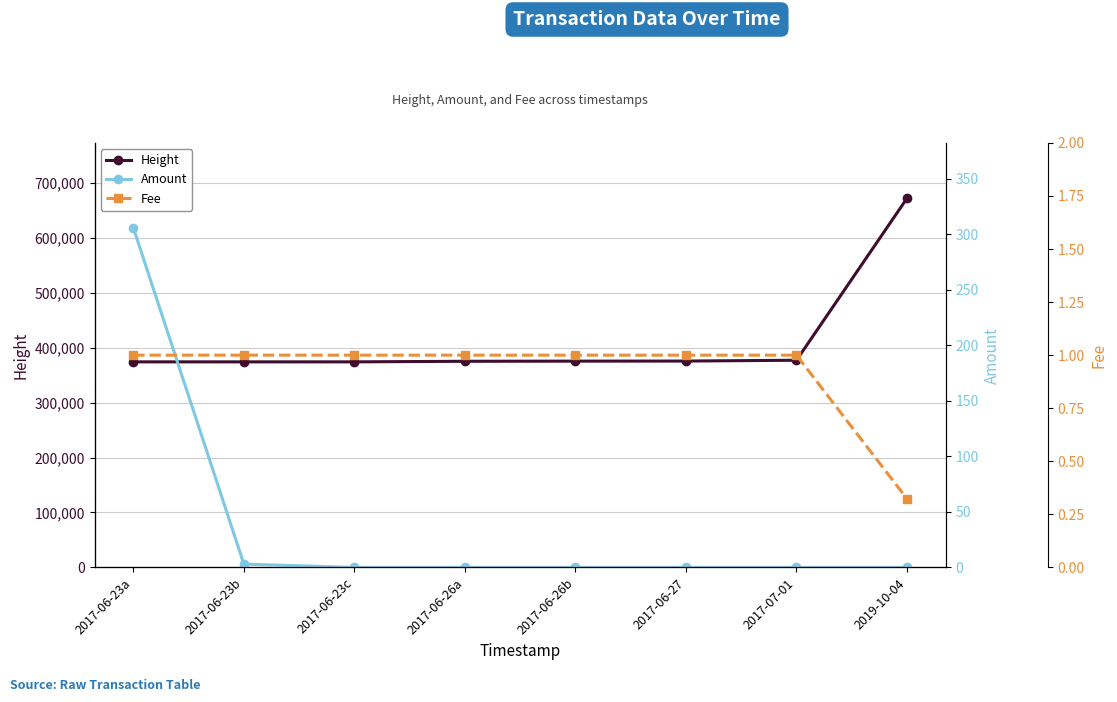

What is the difference between the second highest and second lowest values in the Amount series?

3.0